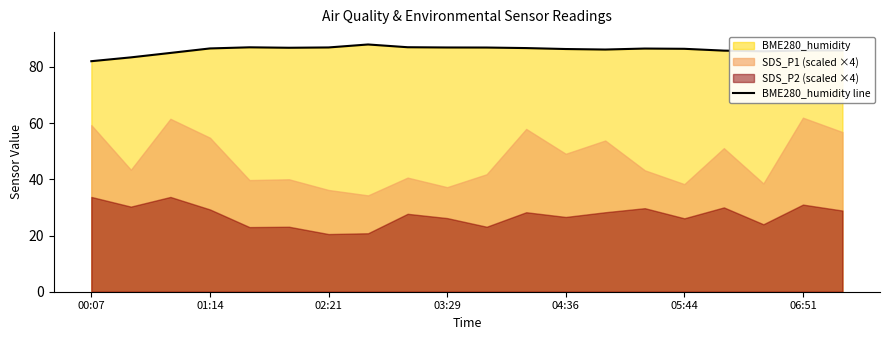

Reading left to right, list all the values displayed in this chart.

82.0	83.4	85.0	86.6	87.0	86.8	86.9	88.0	87.0	86.9	86.9	86.7	86.3	86.2	86.5	86.4	85.8	85.5	85.8	85.8